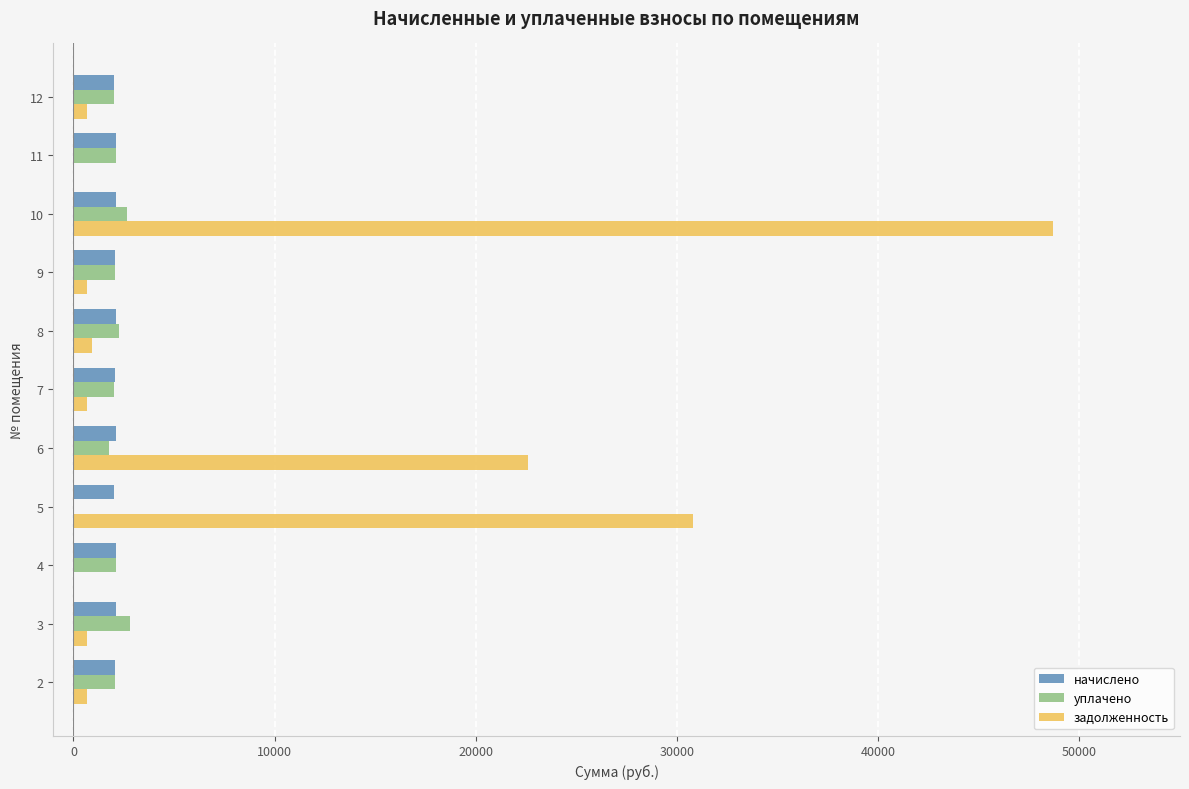

What are all the series names shown in the legend?

начислено, уплачено, задолженность